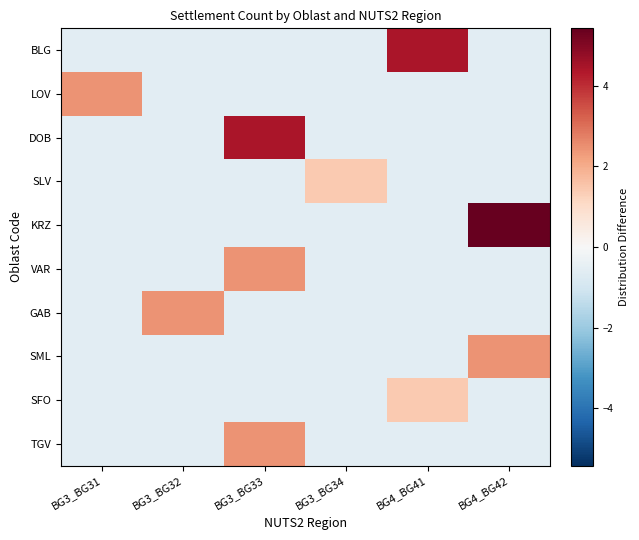

Which has a higher value, BG4_BG41 or BG3_BG31?

BG4_BG41